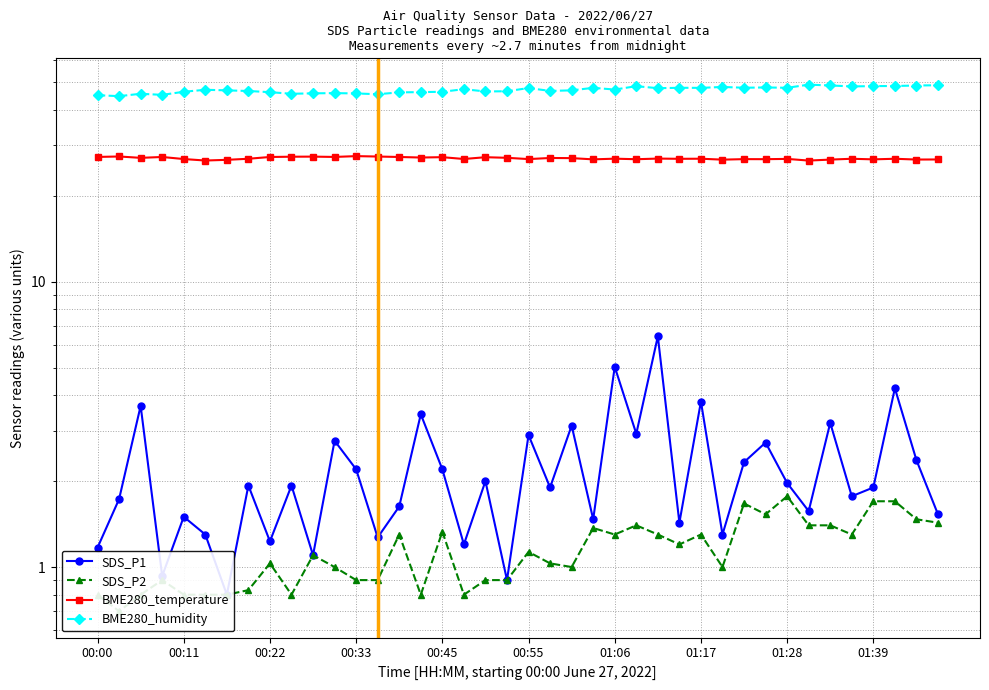

Is this an area chart (filled region under the line)?

No